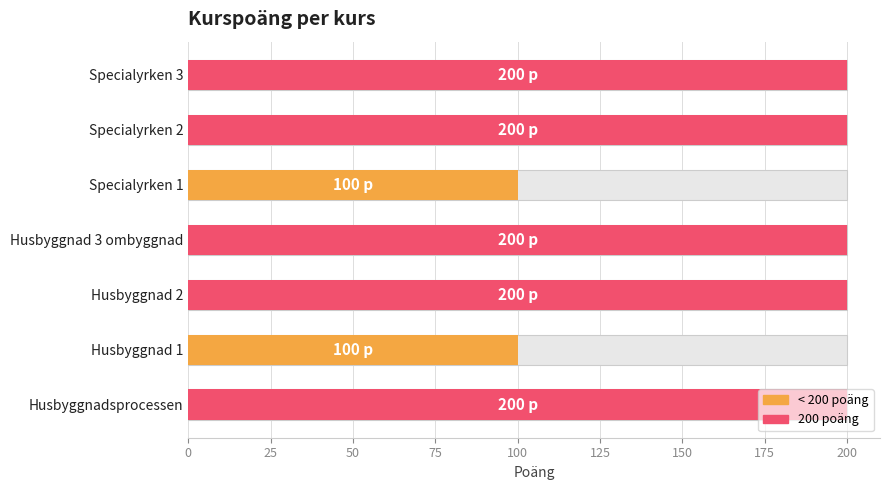

Does the chart contain any negative values?

No